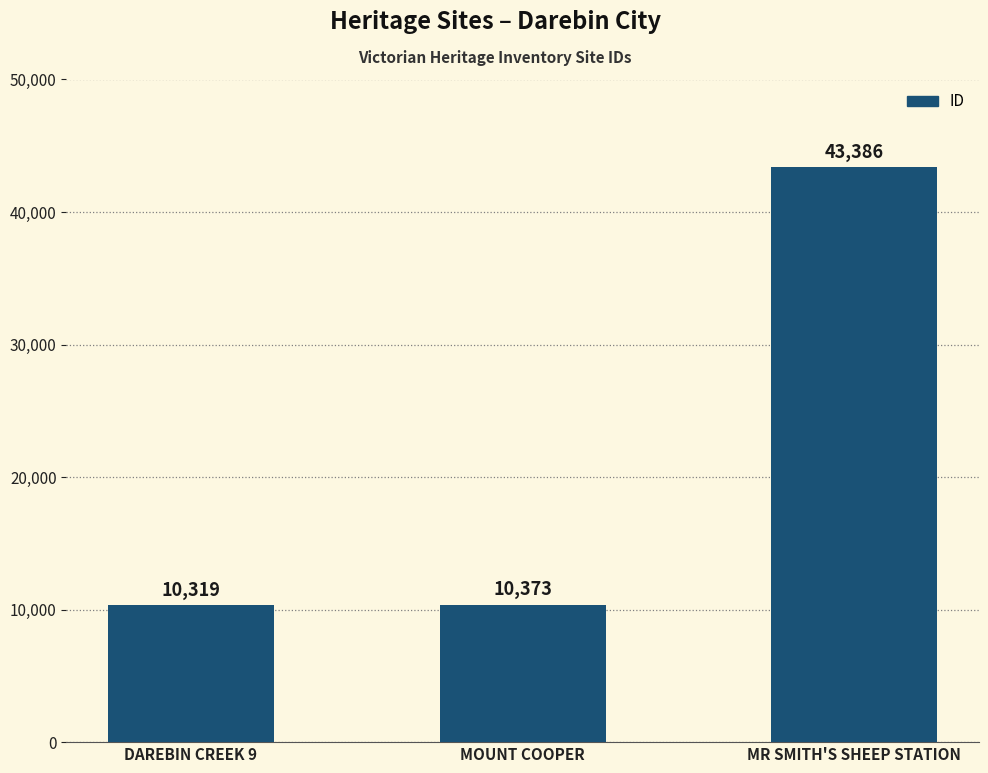

What is the difference between the values at DAREBIN CREEK 9 and MR SMITH'S SHEEP STATION?

33067